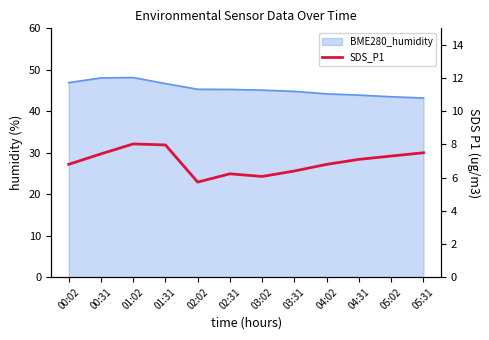

Where is the data nearest to the value 6?

03:02